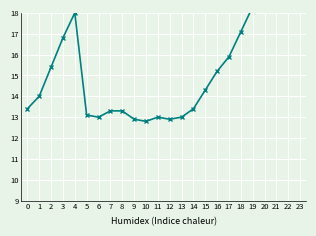

What is the difference between the maximum and second lowest values?

7.3